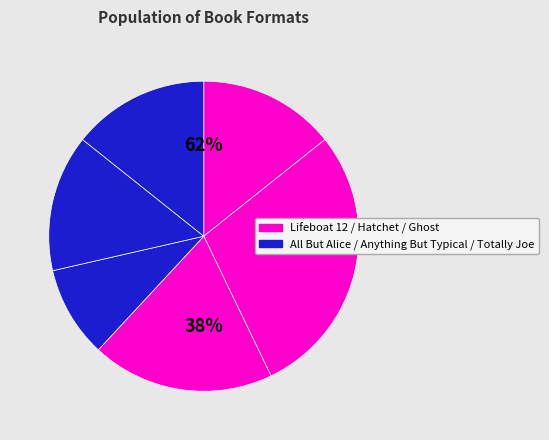

To the nearest percent, what portion does Anything But Typical represent?

14%